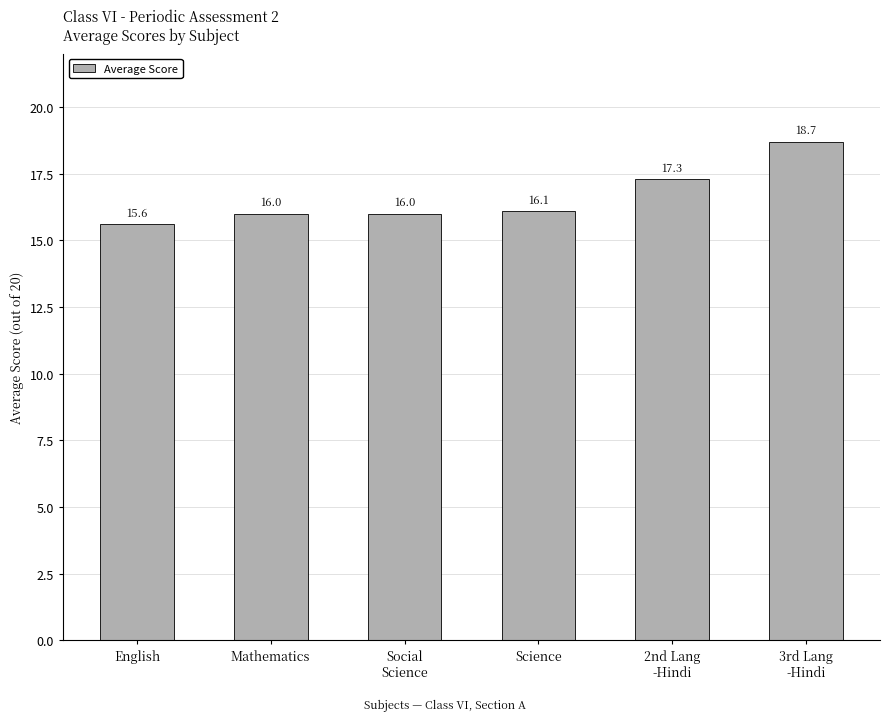

What is the average value?

16.6